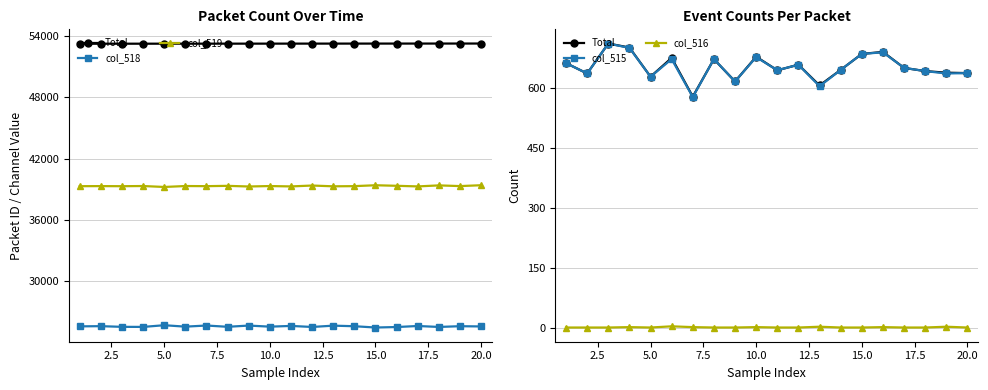

True or false: col_518 and col_515 cross at least once.

False